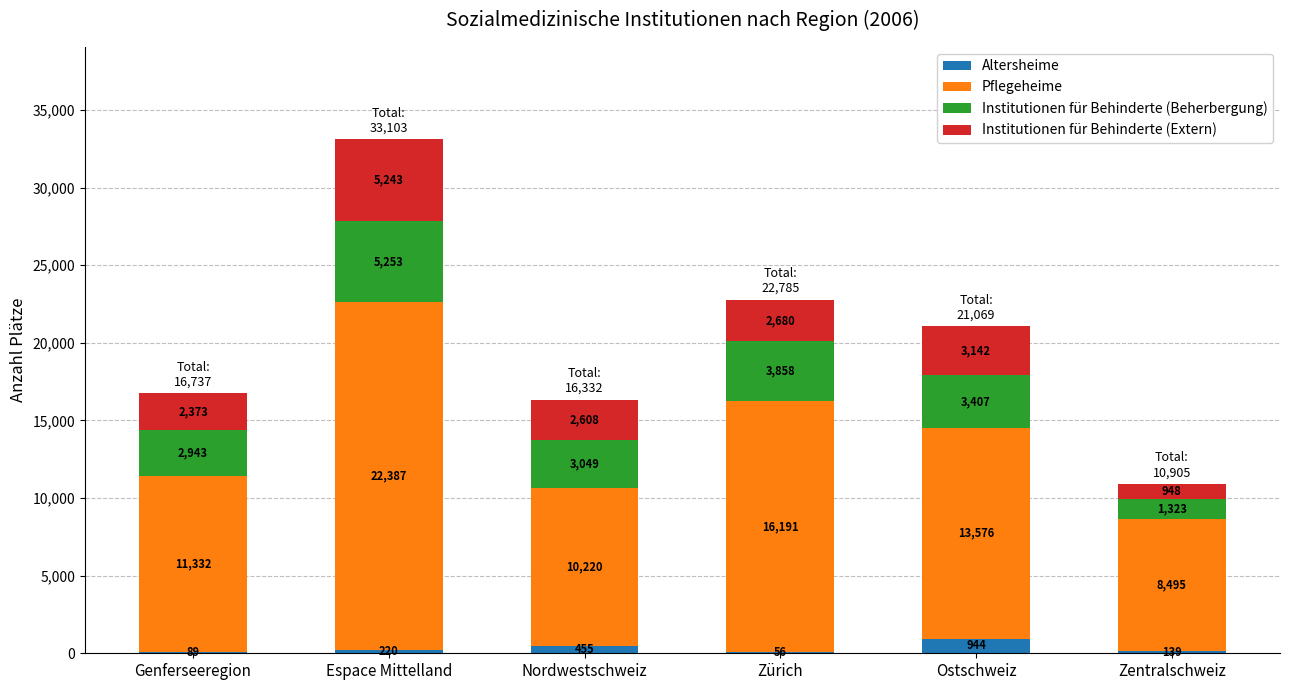

Which category has the highest value in the Altersheime series?

Ostschweiz